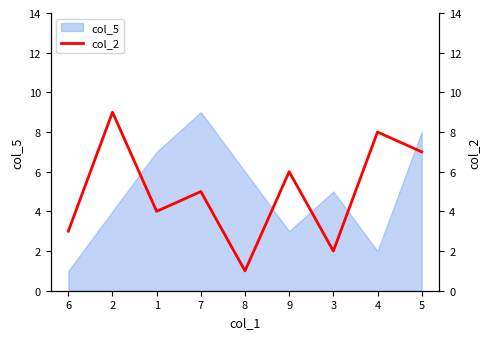

What position from the right is 8?

5